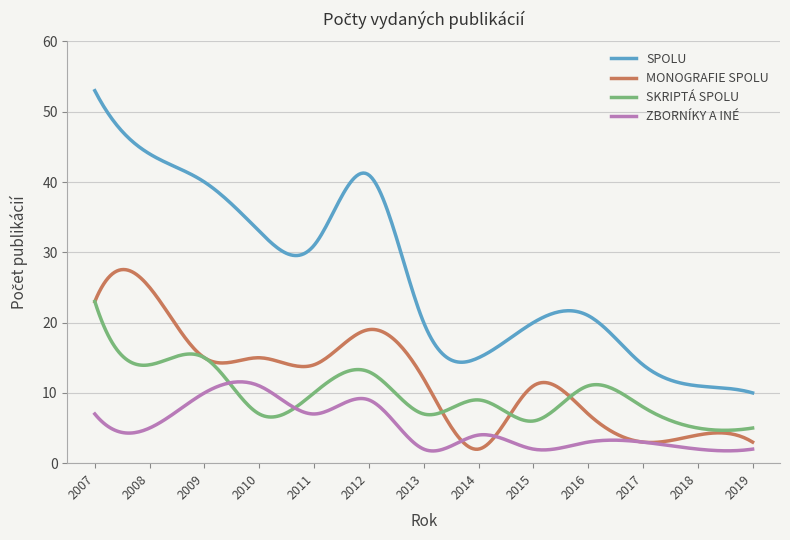

What is the maximum value for SKRIPTÁ SPOLU?

23.0